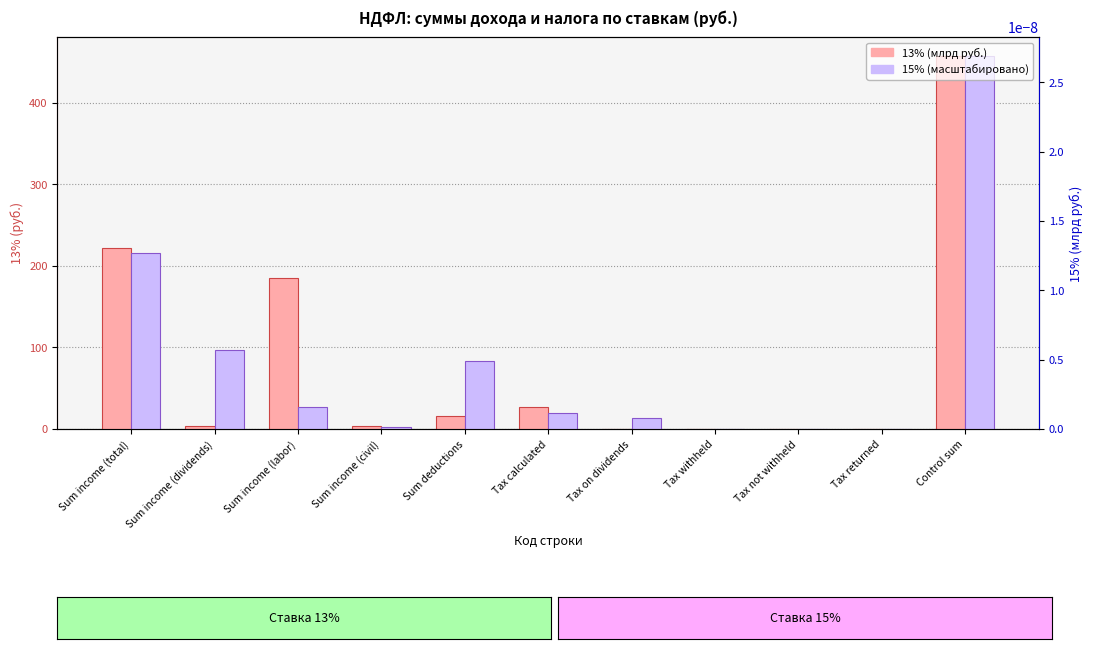

What is the average value of the 15% (scaled) series?

83.2